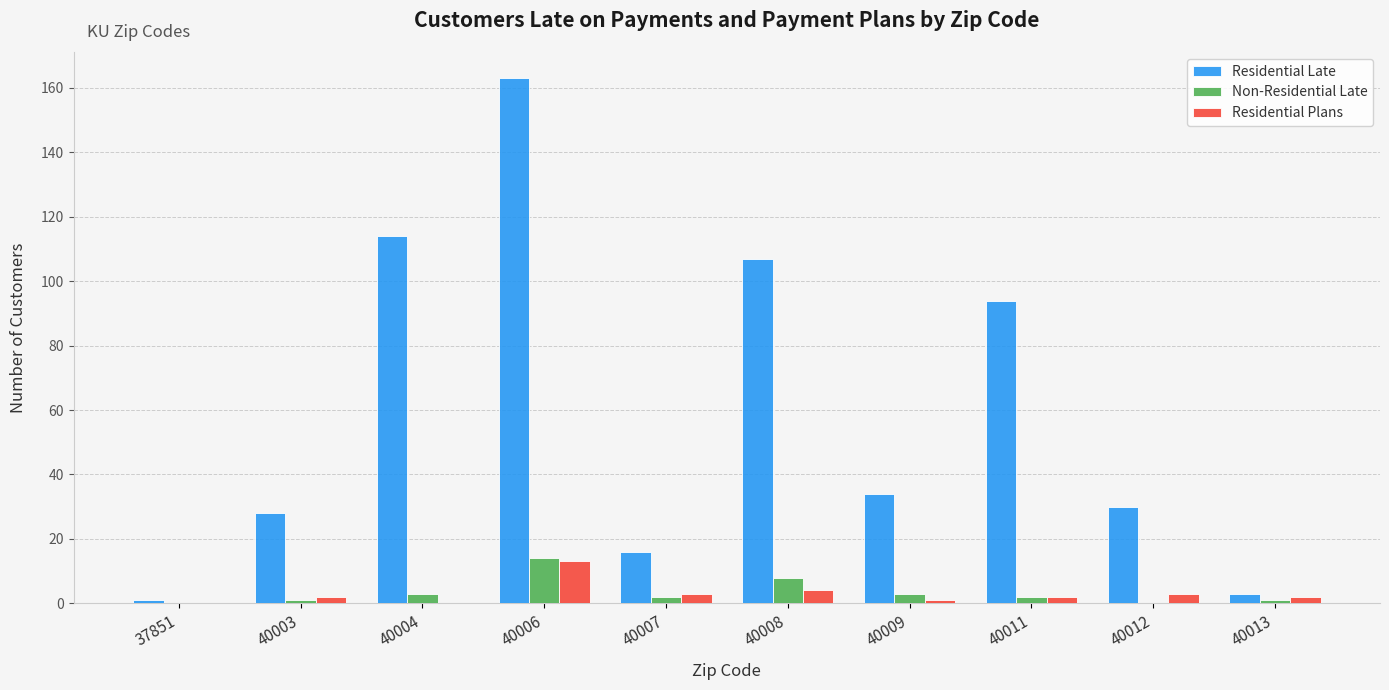

Reading left to right, transcribe all the data shown in this chart.

Residential Late: 1	28	114	163	16	107	34	94	30	3
Non-Residential Late: 0	1	3	14	2	8	3	2	0	1
Residential Plans: 0	2	0	13	3	4	1	2	3	2